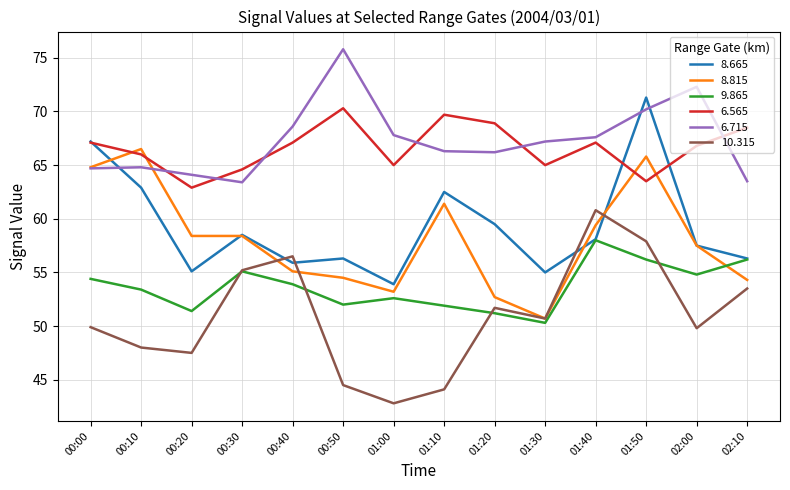

True or false: 8.665 has a value of 104.4 at 01:20.

False